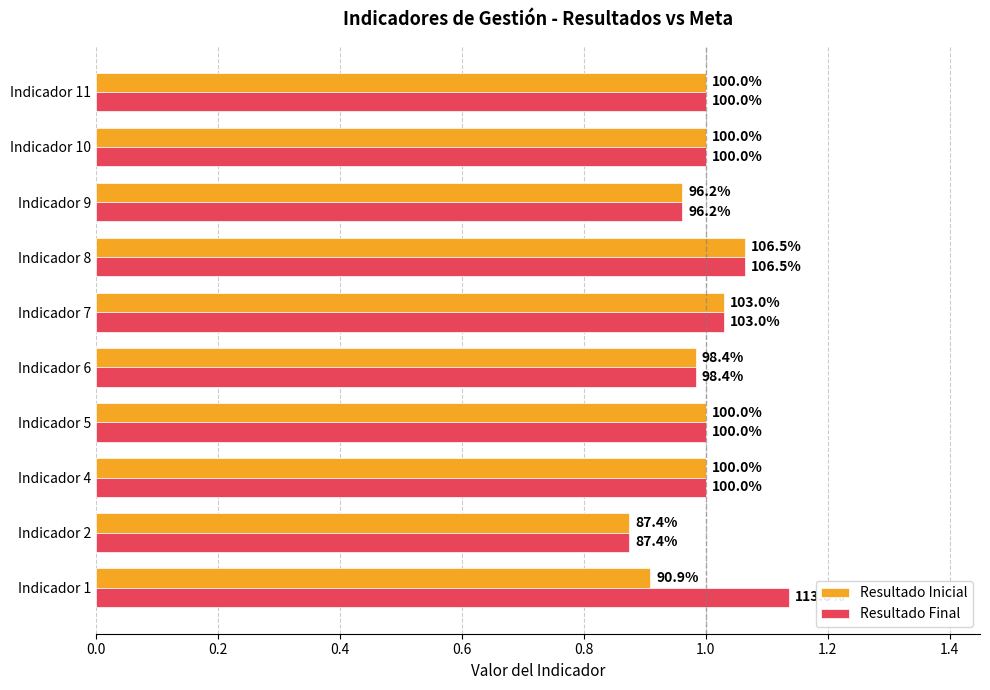

Which series has the largest range (max minus min)?

Resultado Final